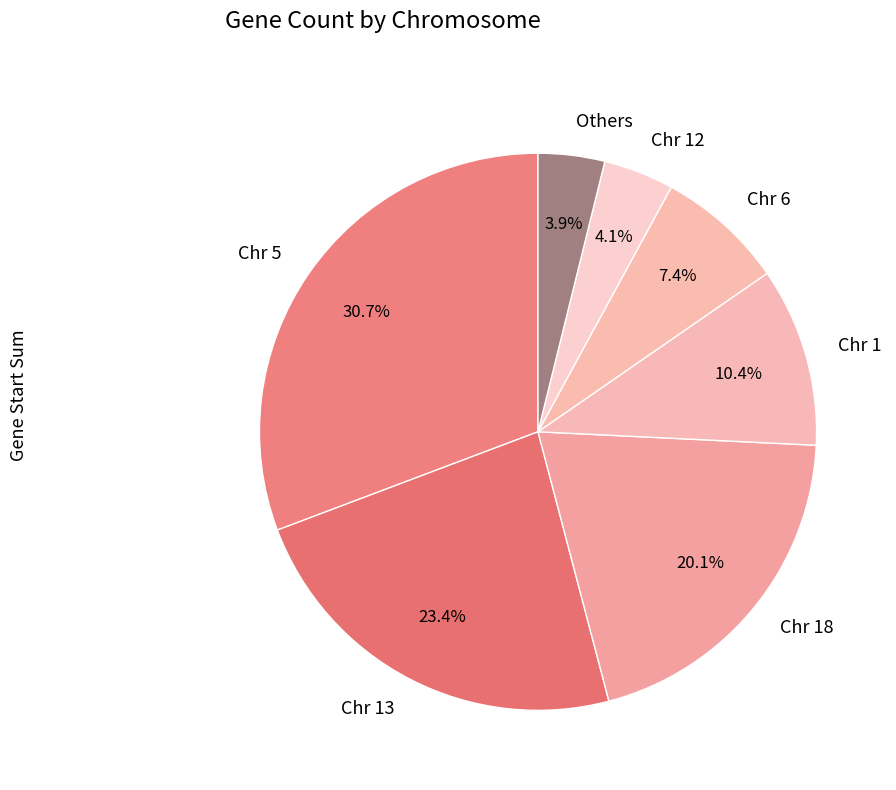

Is there any slice that represents more than half of the pie?

No